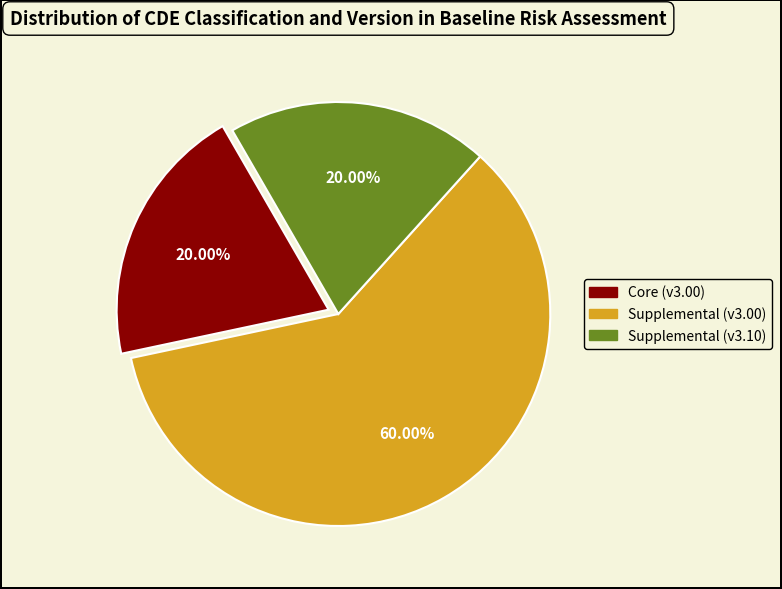

How many segments does this pie chart have?

3